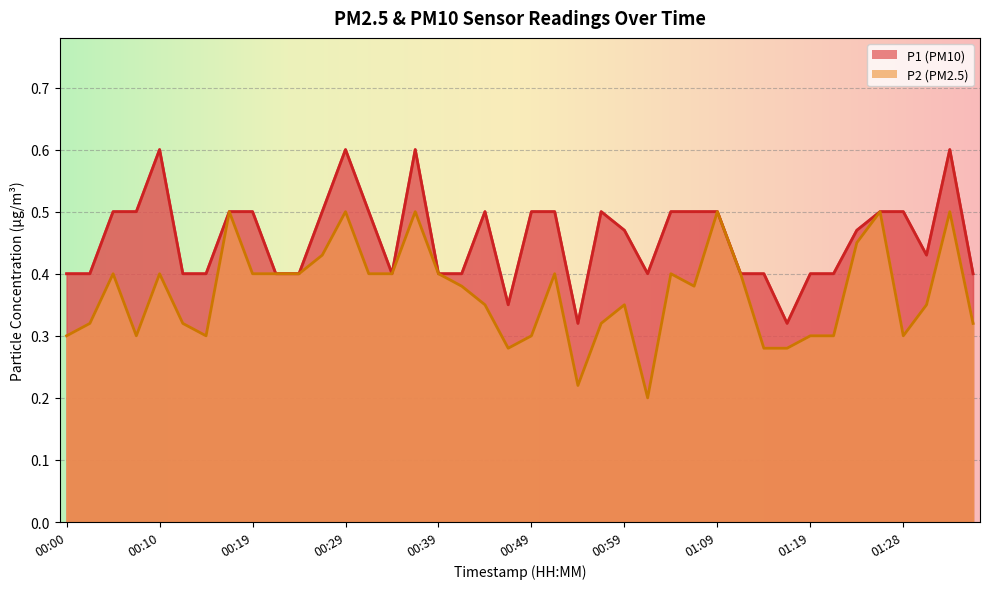

True or false: P1 and P2 cross at least once.

False